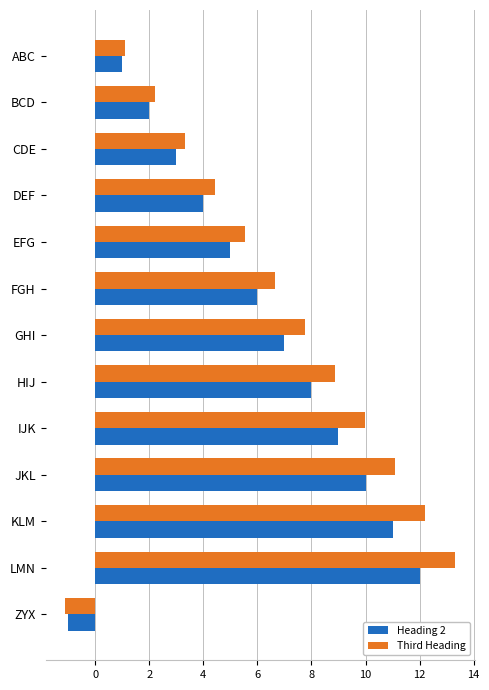

Rank the series by their maximum value, from highest to lowest.

Third Heading, Heading 2